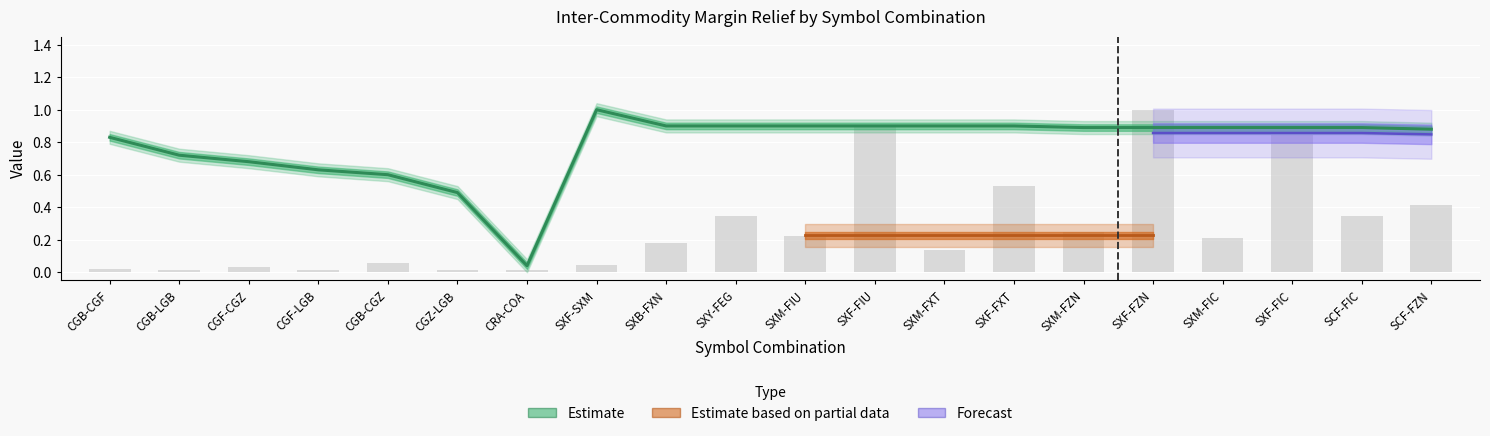

What is the difference between the highest and lowest values at CGF-LGB?

0.6